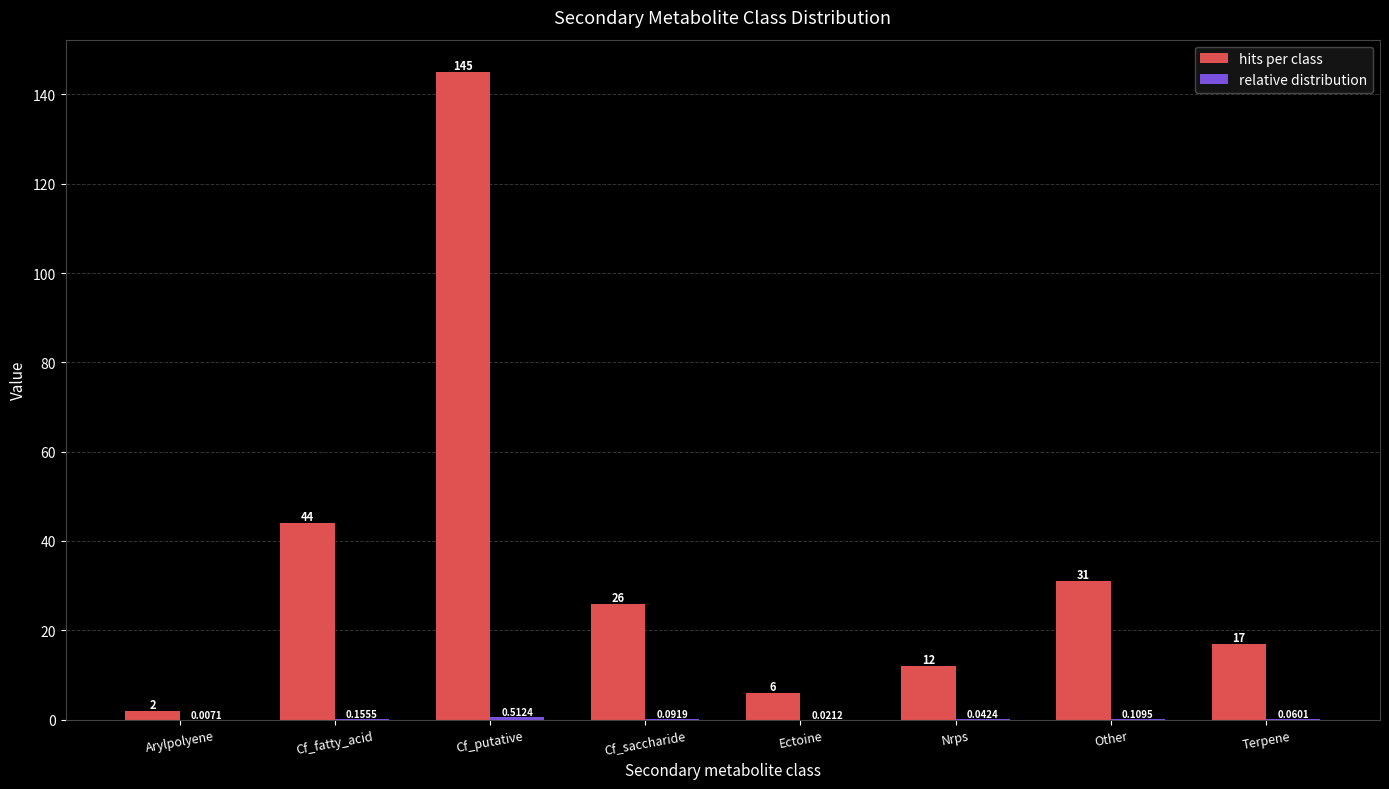

At which label does hits per class reach its peak?

Cf_putative